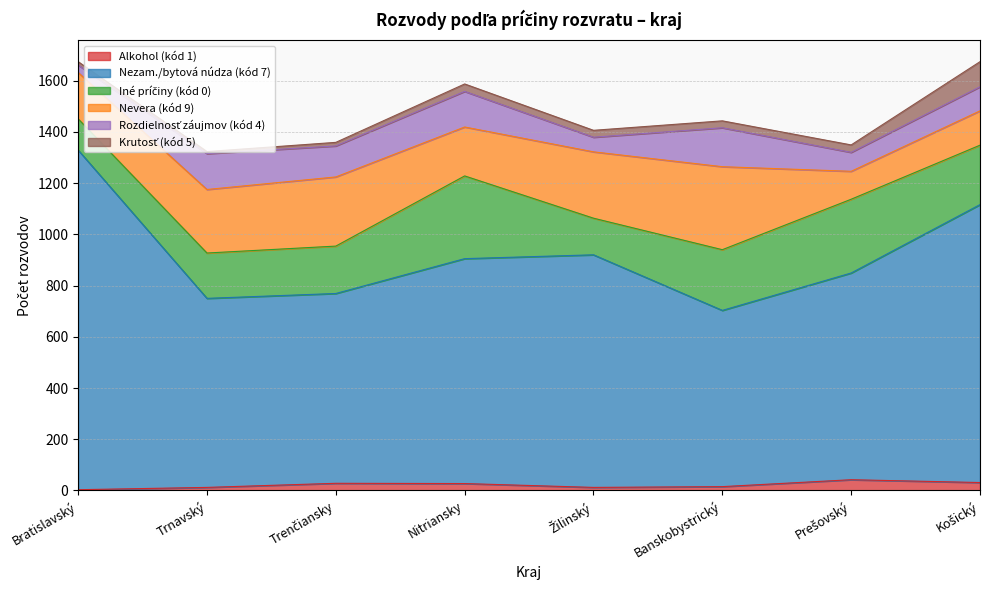

What is the difference between the maximum and second lowest values in the Krutosť (kód 5) series?

85